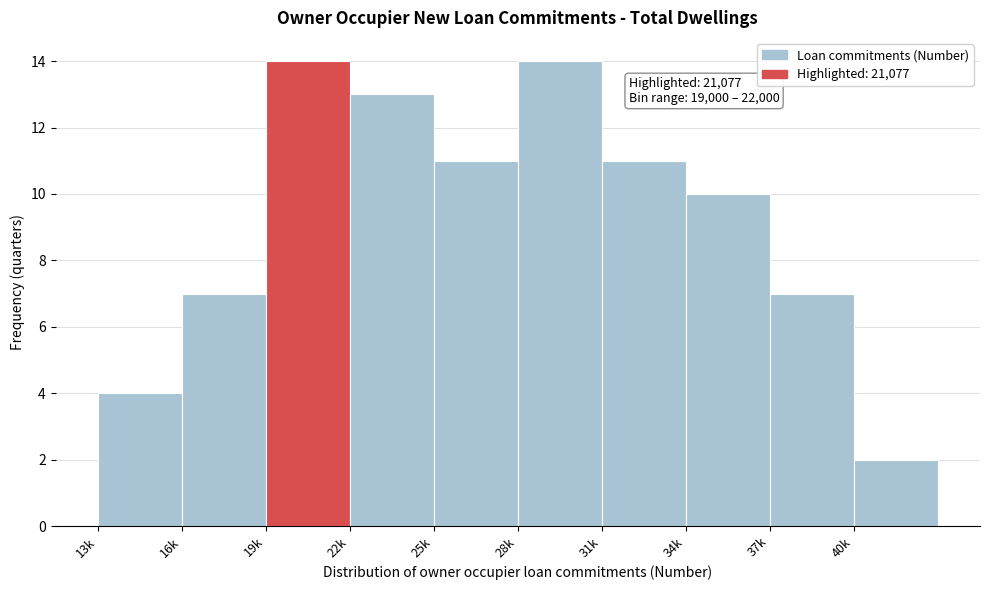

Reading left to right, list all the values displayed in this chart.

4	7	14	13	11	14	11	10	7	2